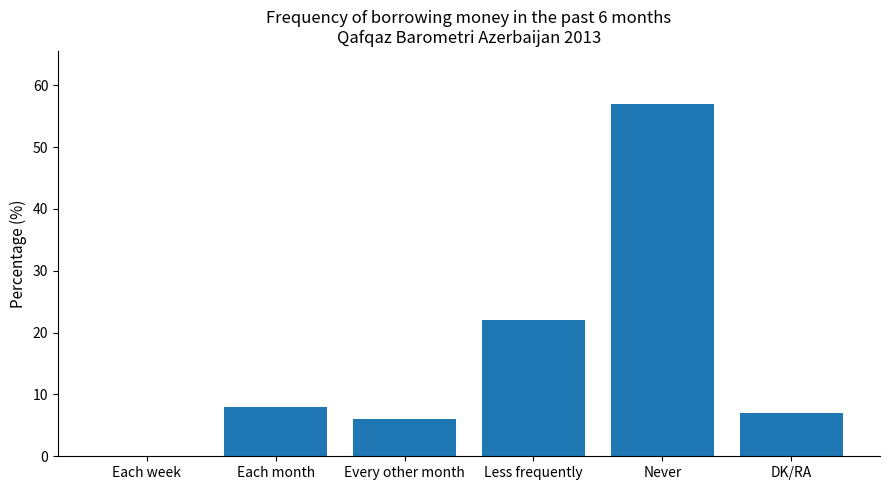

Reading left to right, list all the values displayed in this chart.

0	8	6	22	57	7